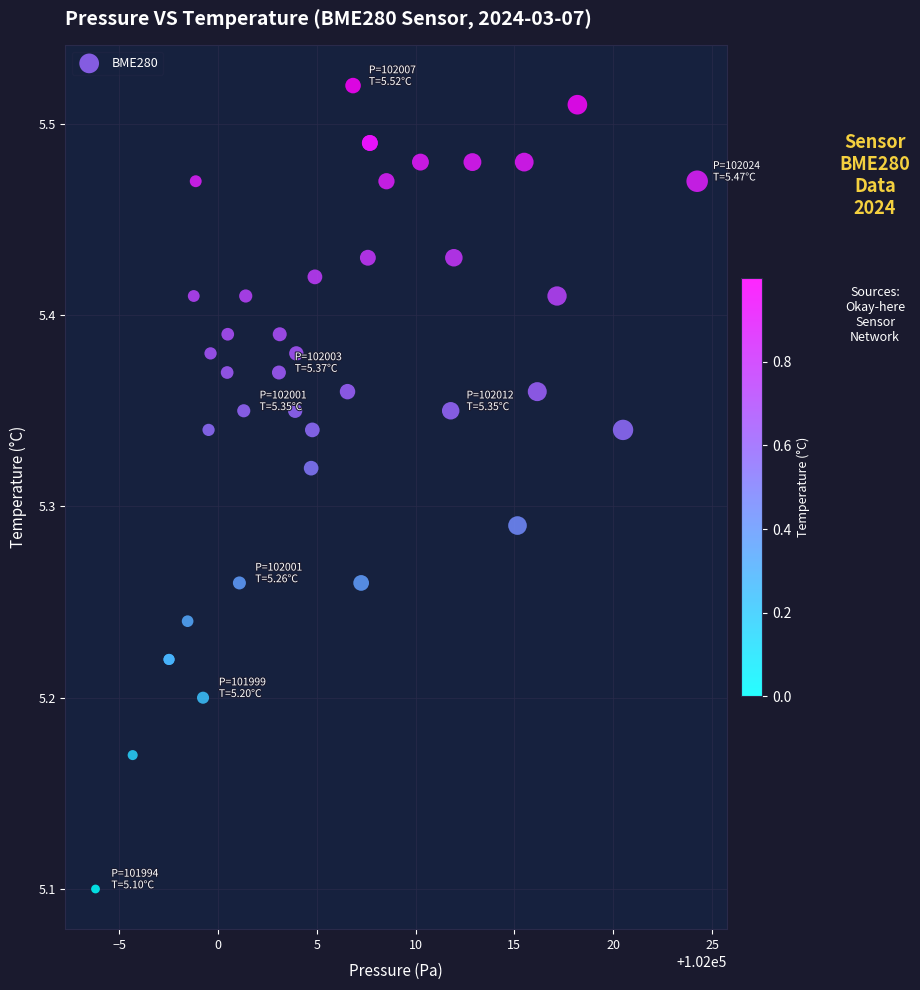

What Y value in the scatter plot is closest to 5?

5.1